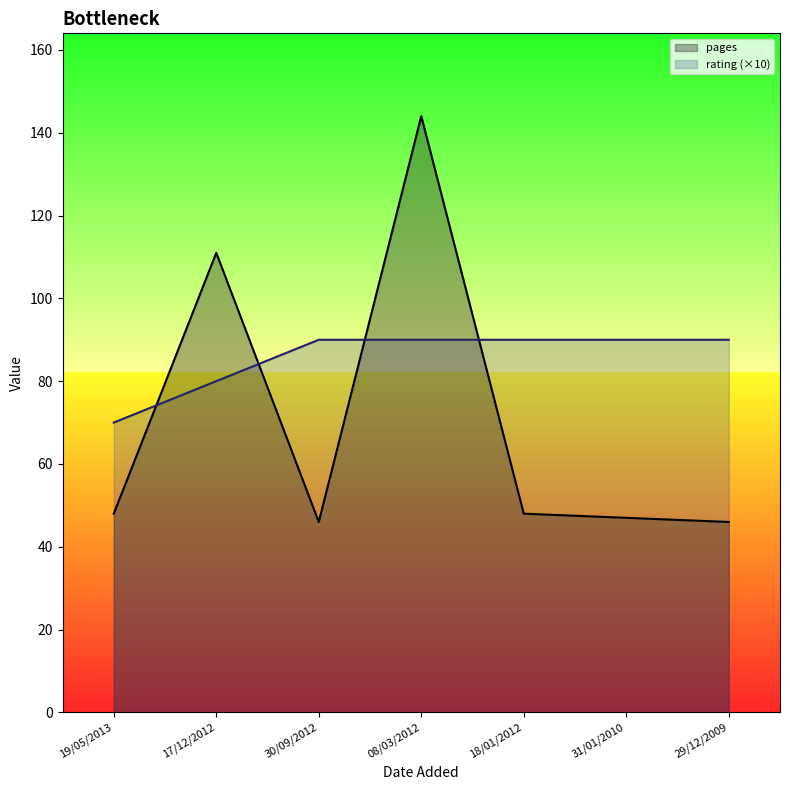

Is the value of rating at 17/12/2012 greater than the value of pages at 29/12/2009?

Yes